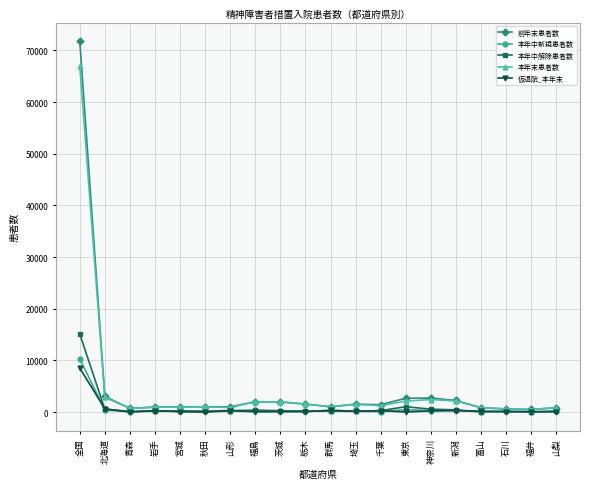

What is the value of the 本年中解除患者数 point at the 8th from the left?

364